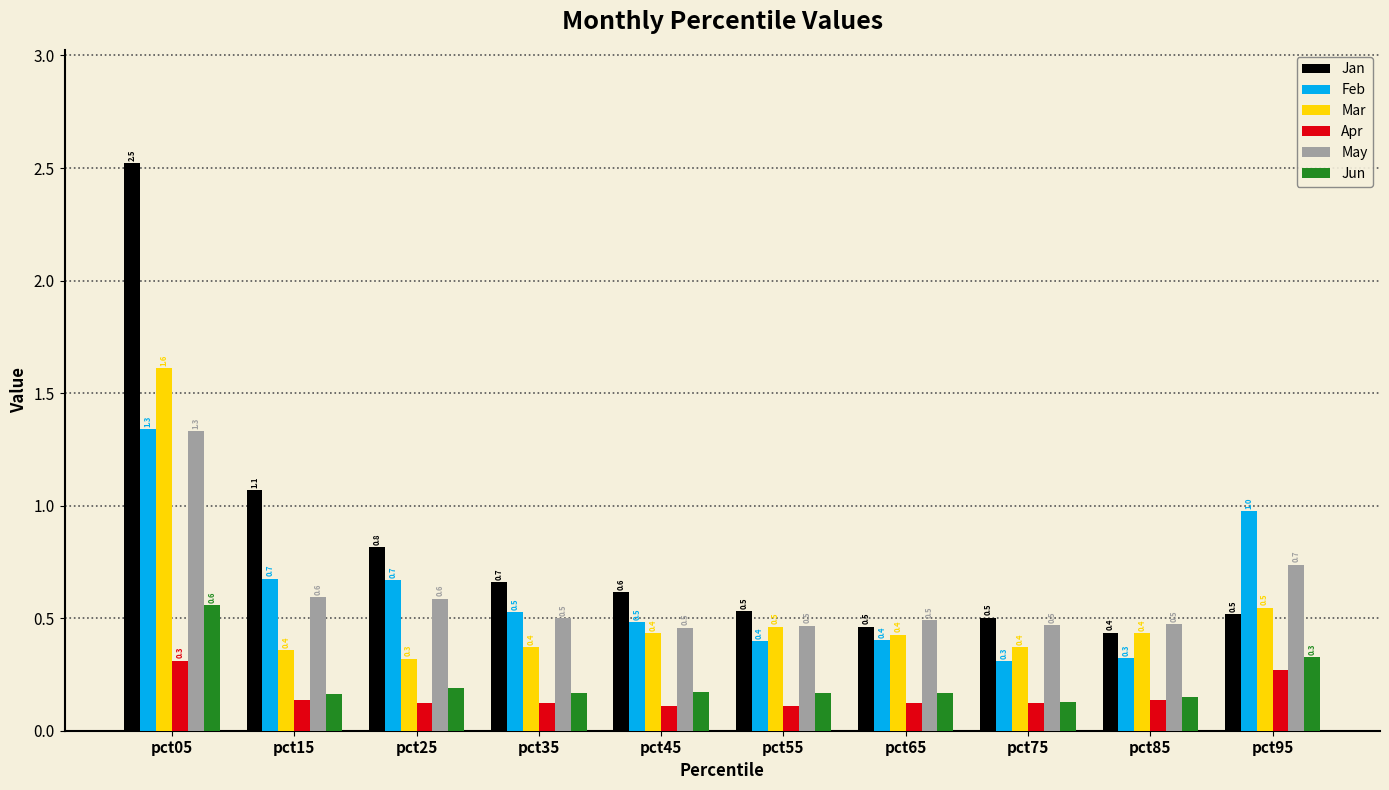

What is the sum of all Feb values?

6.1